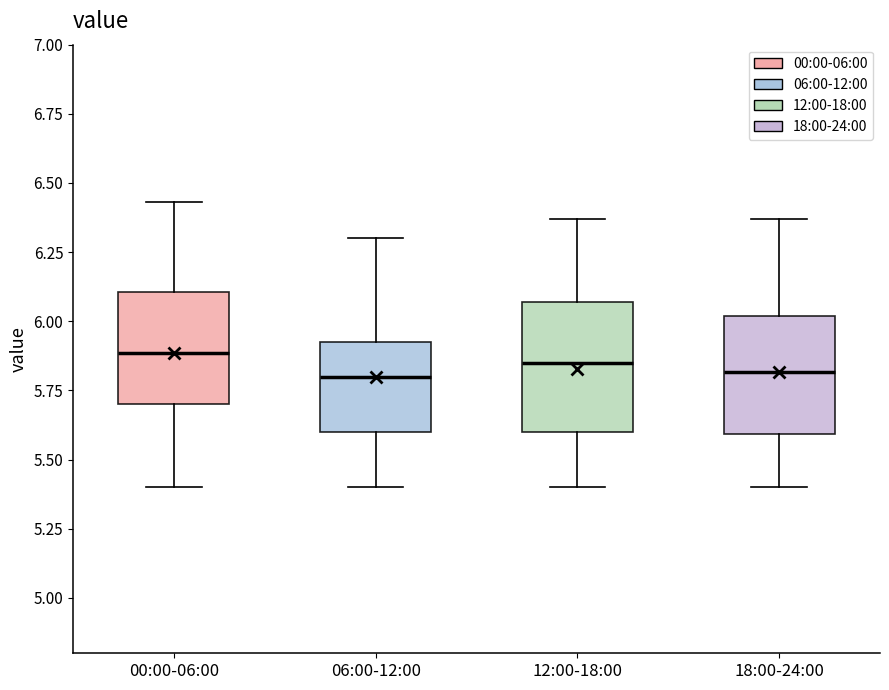

Reading left to right, transcribe this box plot: for each box, give where its median line is, the range the box spans, and where its two whiskers end, as read against the y-axis. The values are not printed on the chart, so give them approximately, as read against the axis.

00:00-06:00: median 5.90, box 5.70 to 6.10, whiskers 5.40 to 6.45
06:00-12:00: median 5.80, box 5.60 to 5.95, whiskers 5.40 to 6.30
12:00-18:00: median 5.85, box 5.60 to 6.05, whiskers 5.40 to 6.35
18:00-24:00: median 5.80, box 5.60 to 6.00, whiskers 5.40 to 6.35